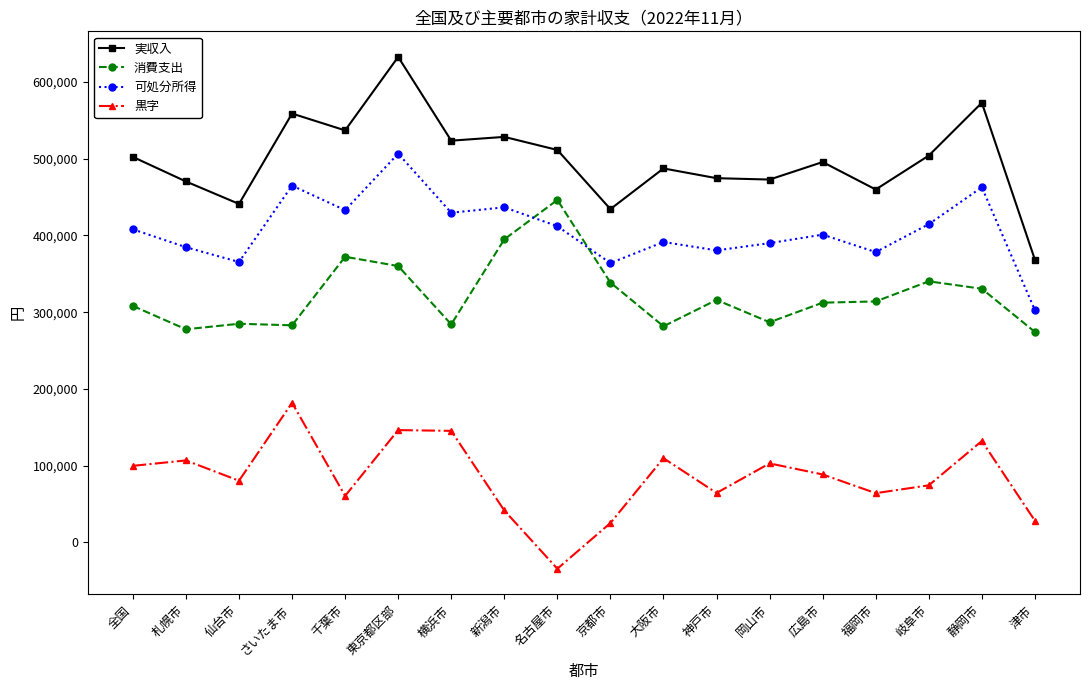

Is the value of 消費支出 at 全国 greater than the value of 可処分所得 at 仙台市?

No